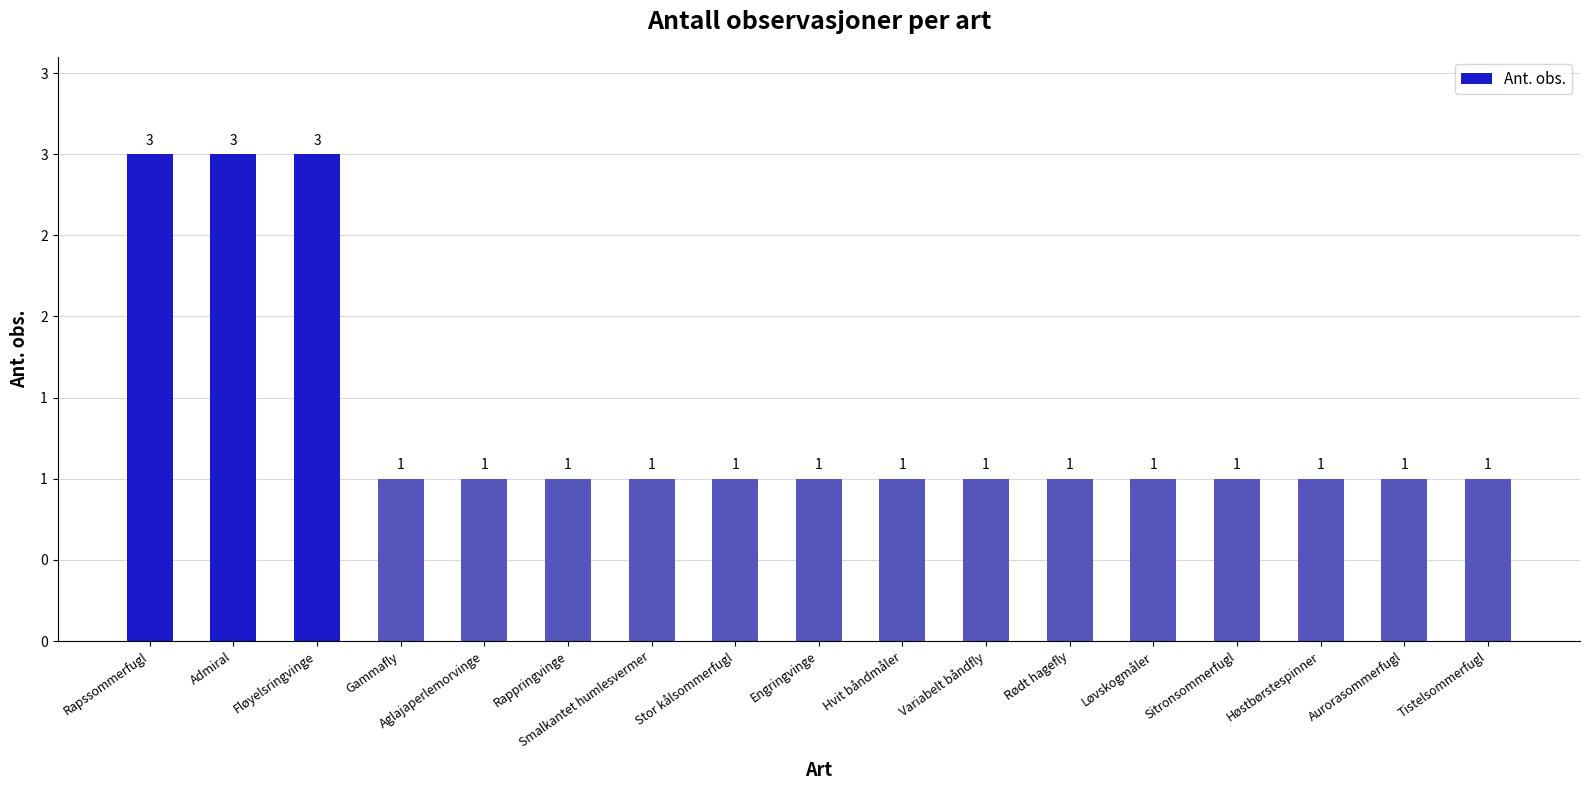

Does the chart contain any negative values?

No